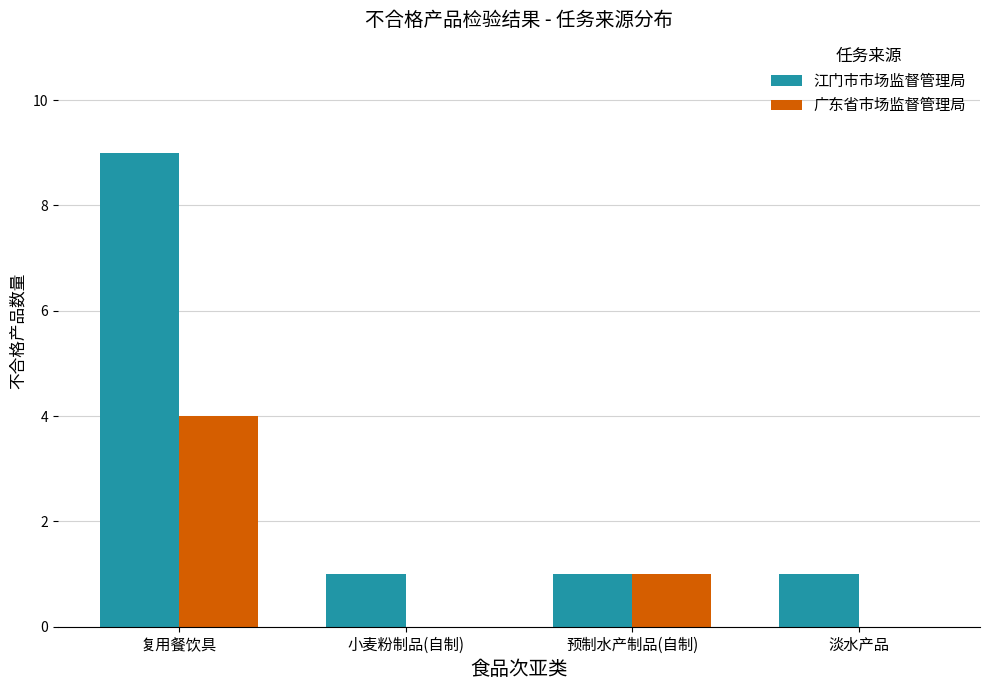

Where is 广东省市场监督管理局 nearest to the value 2?

预制水产制品(自制)